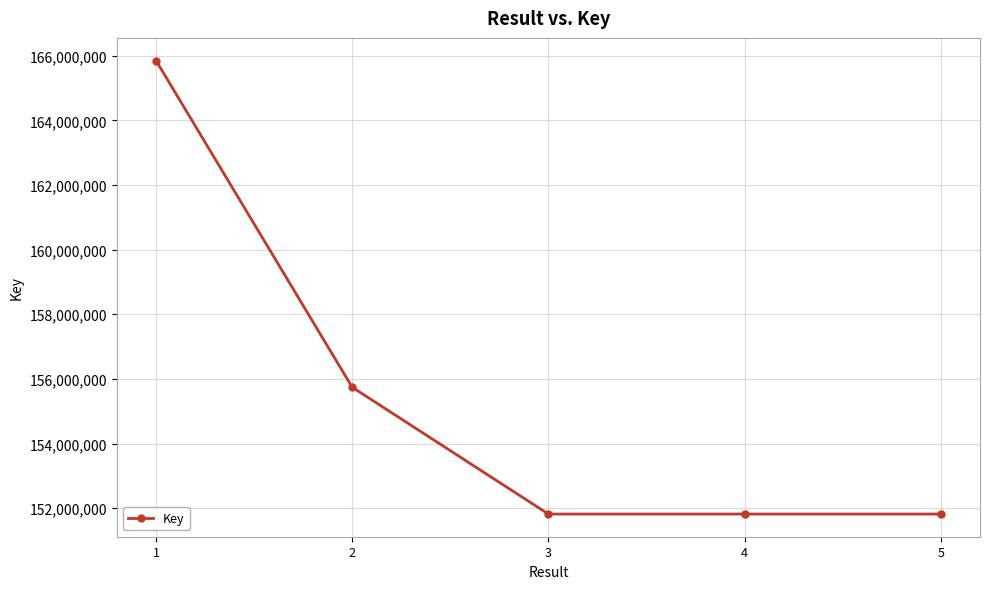

What is the value of the 1st point from the left?

165849071